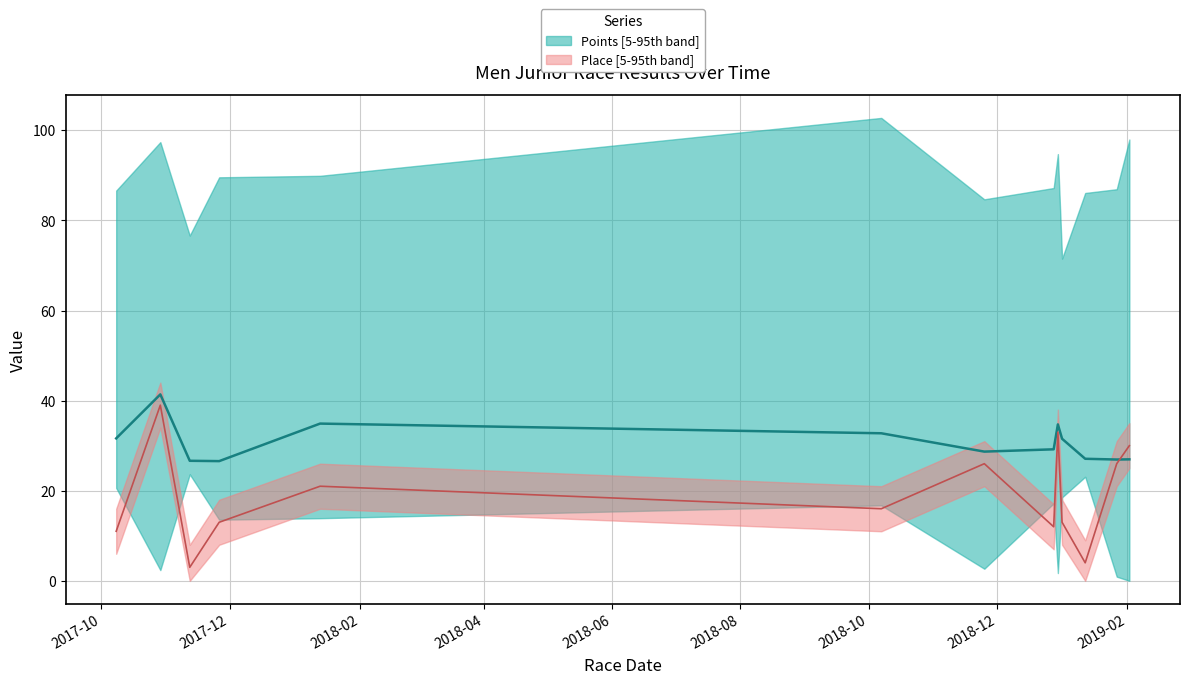

Which category has the highest value in the Place series?

2017-10-29